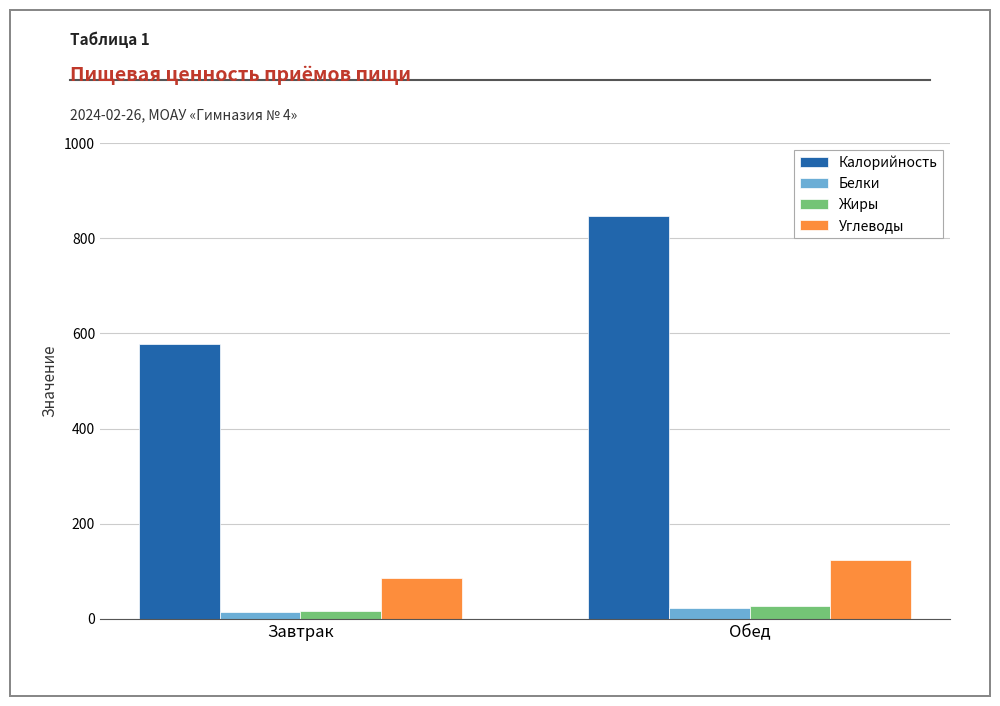

At which category is the sum across all series the highest?

Обед